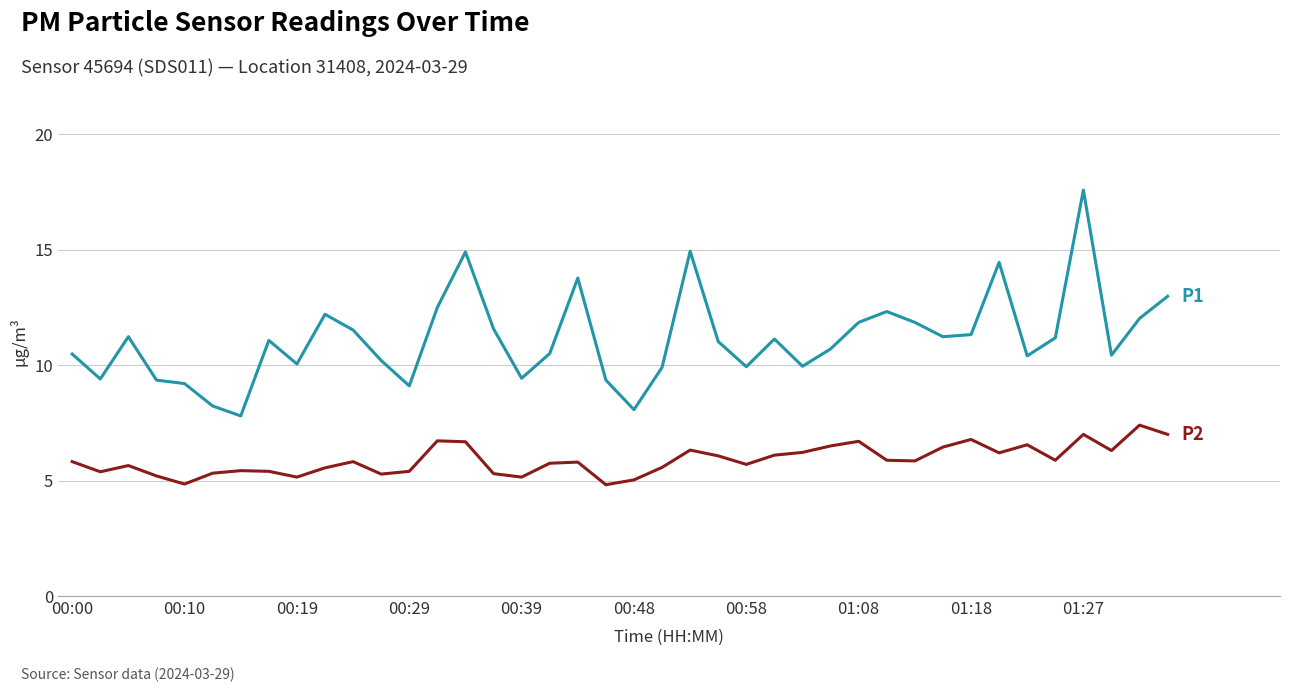

What is the minimum value shown in the chart?

4.8